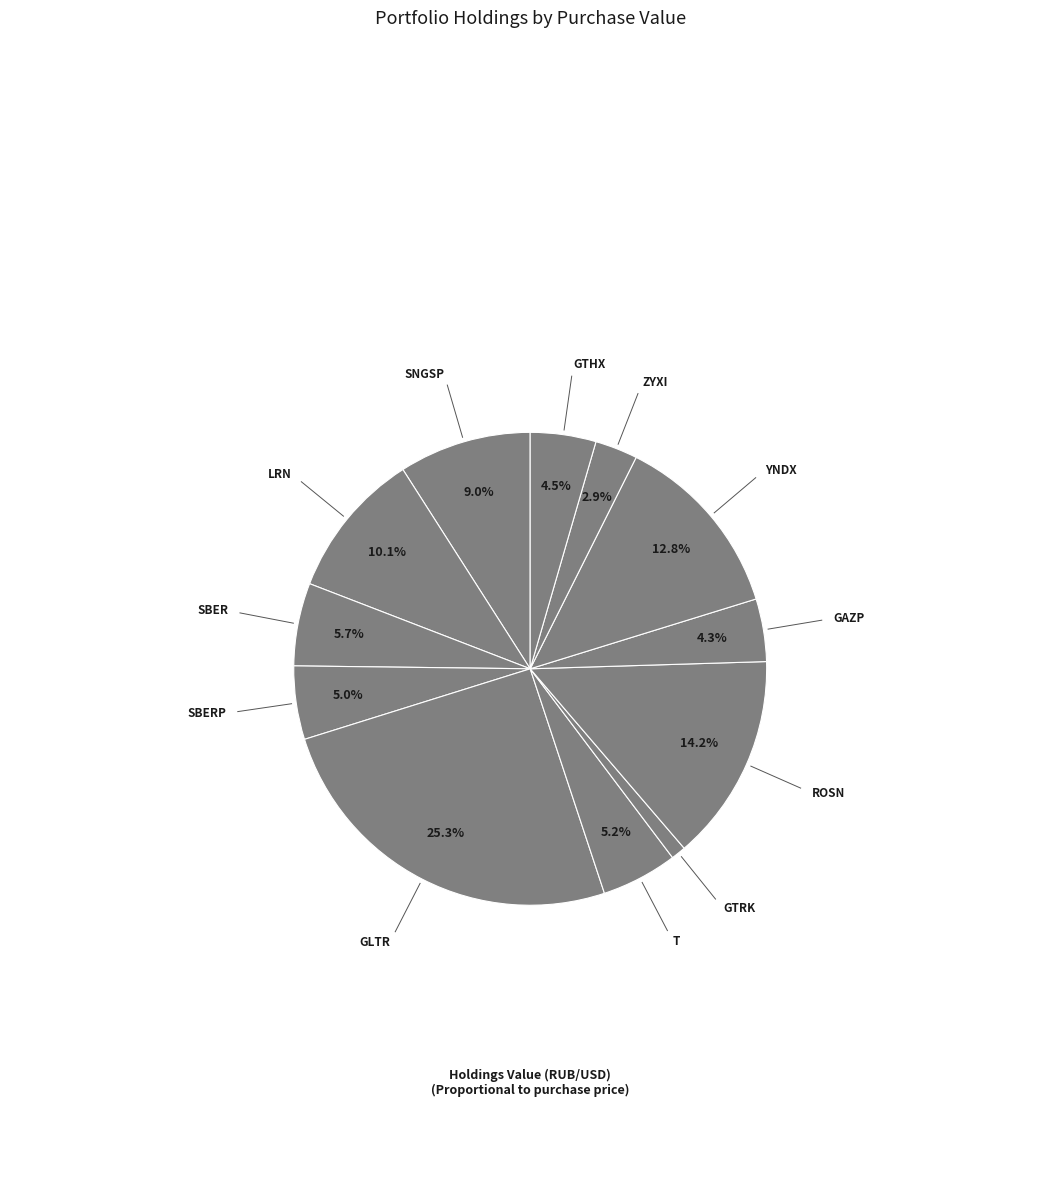

Which category has the smallest portion of the pie?

GTRK